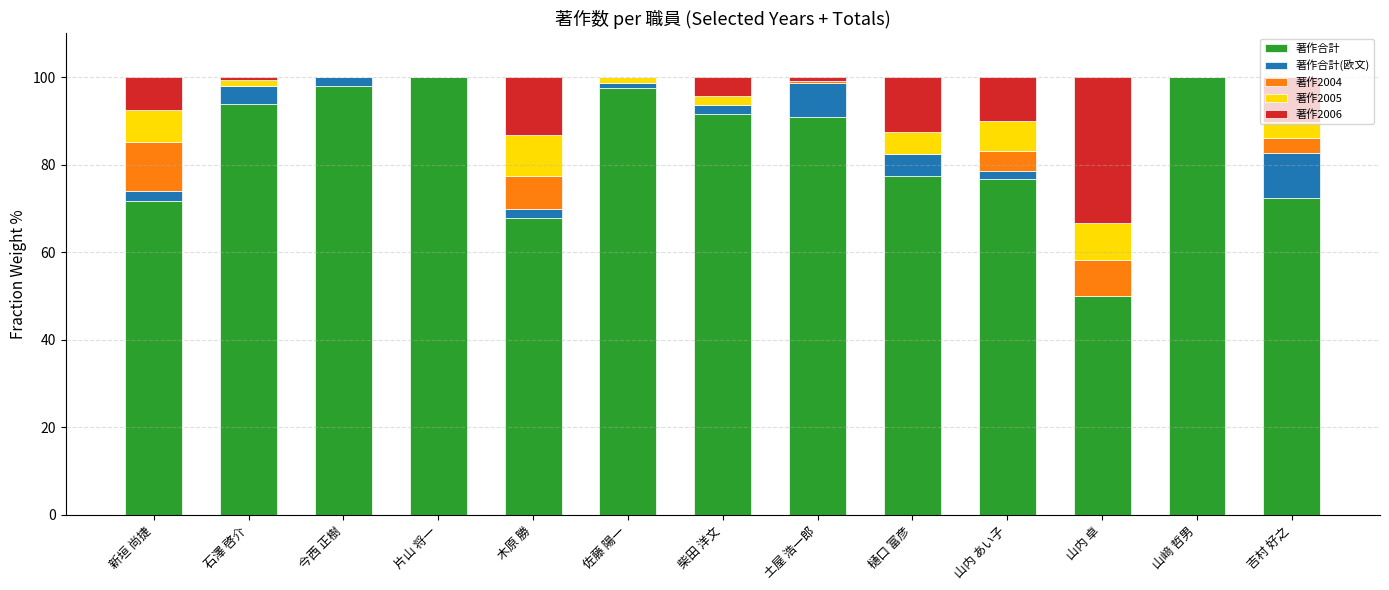

The 著作合計 series shows 67.9 at 木原 勝. True or false?

True